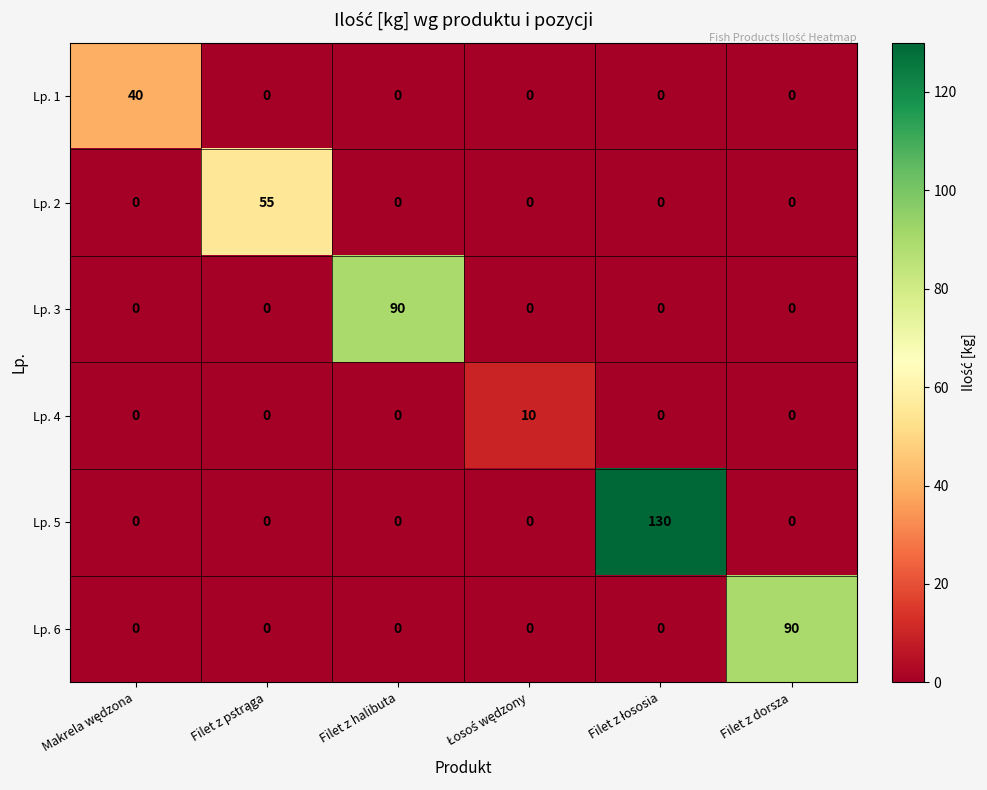

Which series has the widest spread of values?

Lp. 5